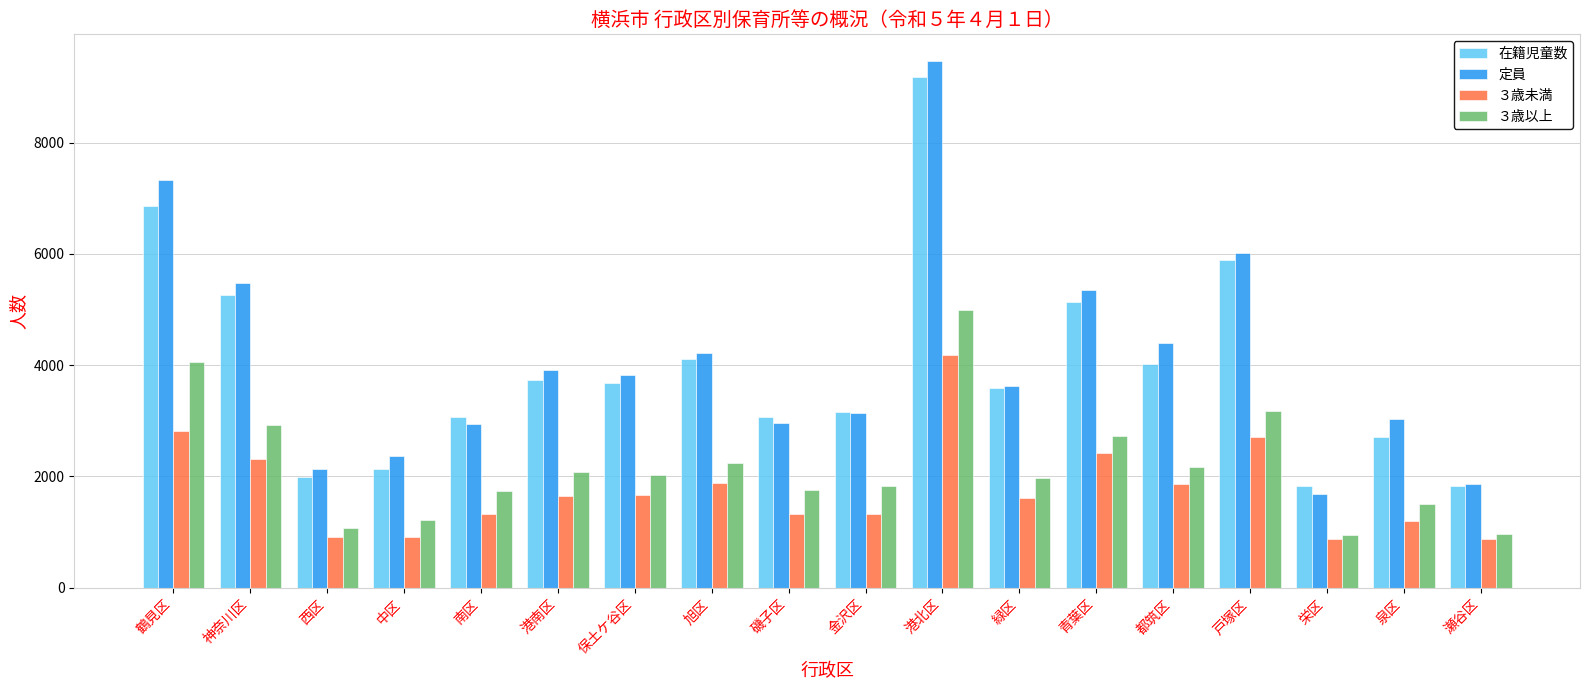

At which label does 定員 first exceed 3823?

鶴見区